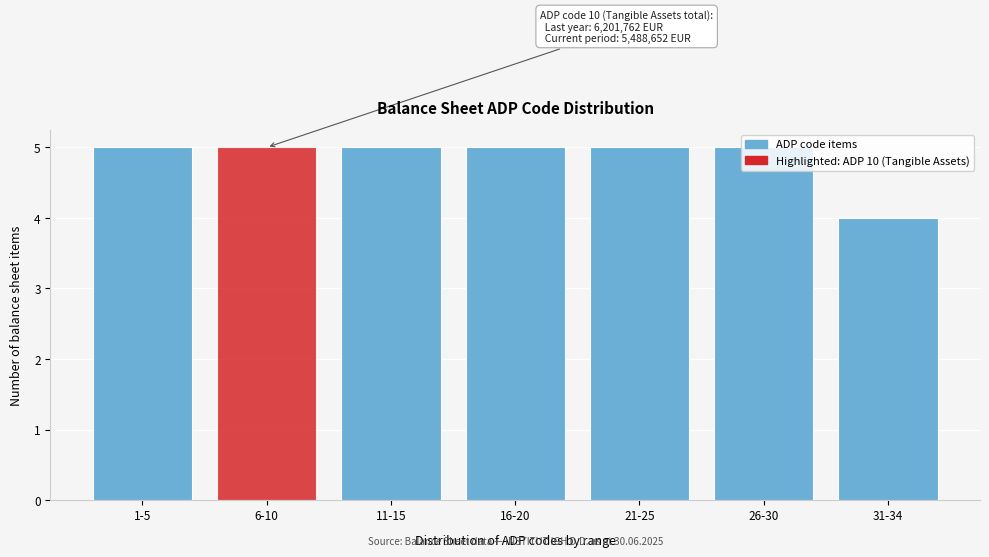

What is the average value?

5